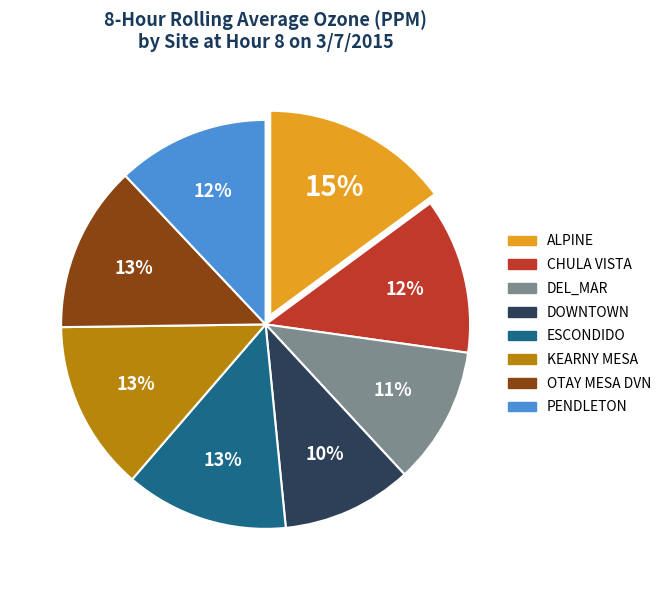

Is it true that ESCONDIDO is 13% of the pie?

True